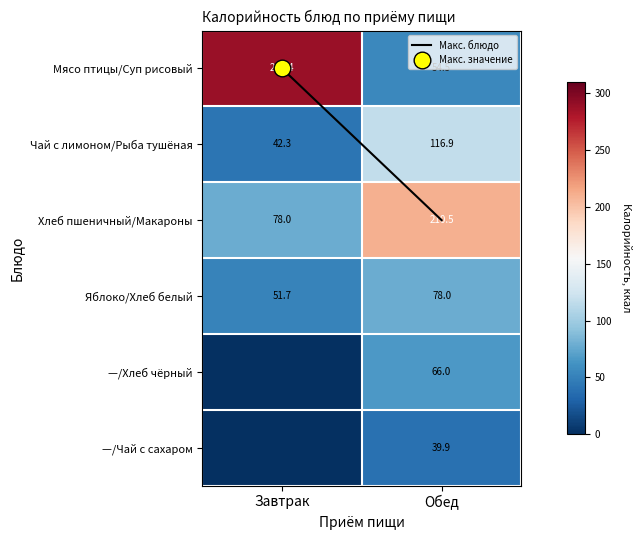

What is the greatest value displayed?

289.4